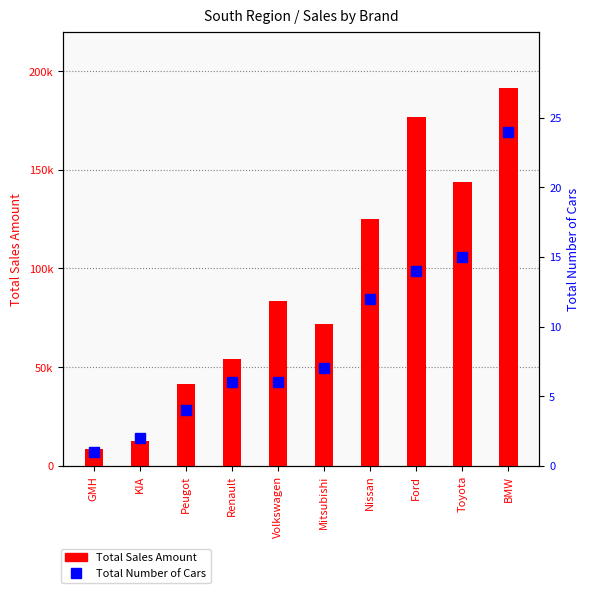

True or false: Total Number of Cars has a value of 6 at Peugot.

False